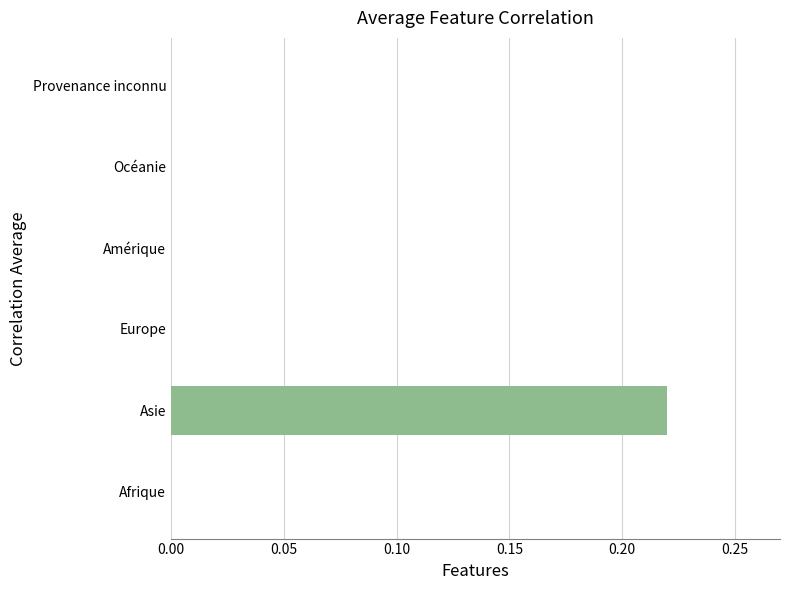

Is it true that the value at Europe is 0.0?

True